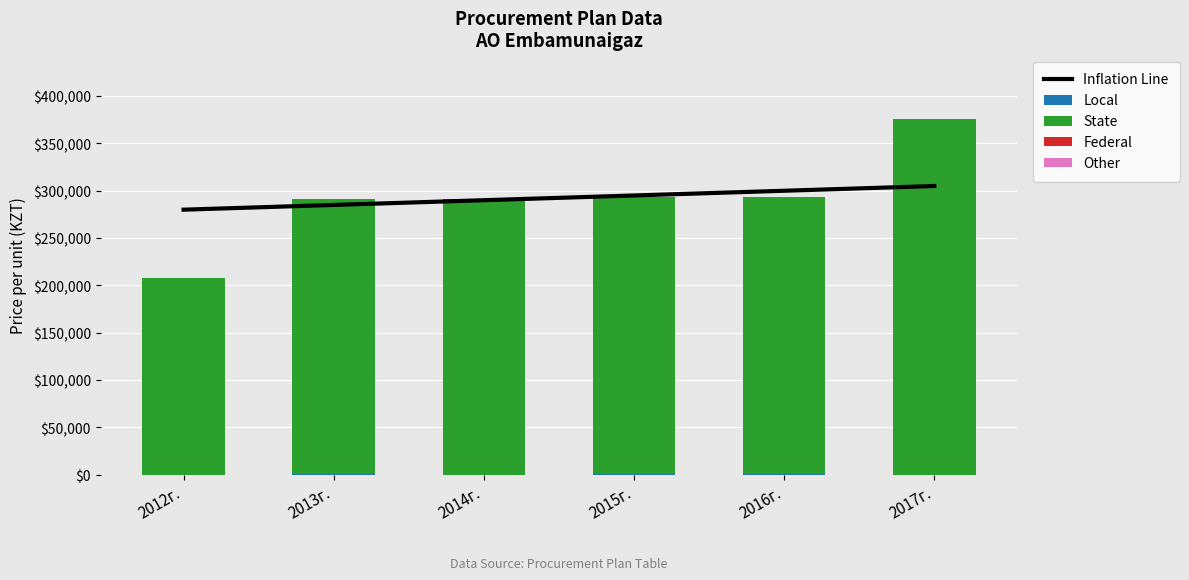

True or false: State has a value of 70840.7 at 2015г..

False